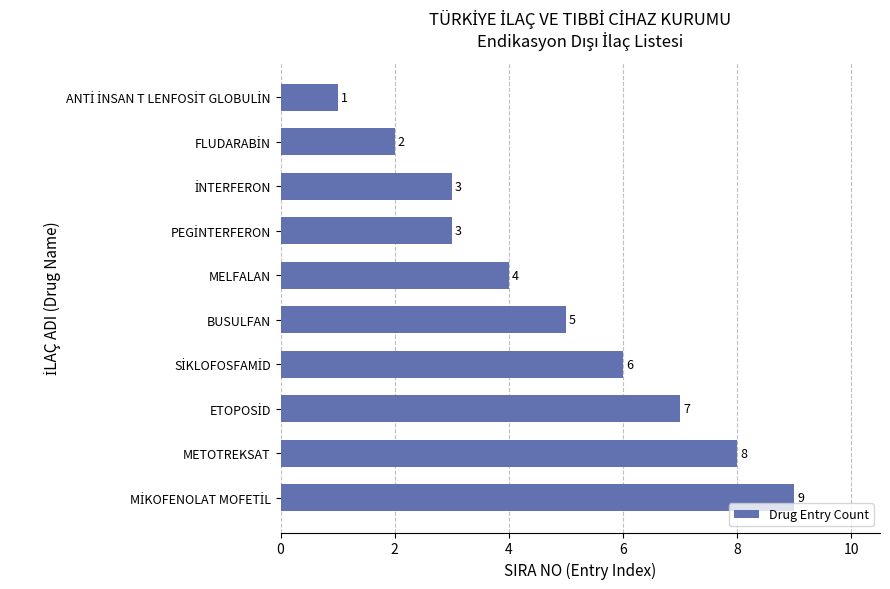

What position from the top is METOTREKSAT?

9